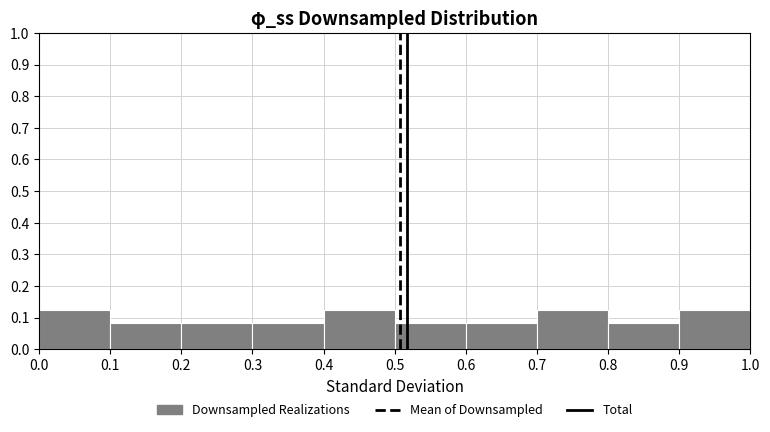

Reading left to right, transcribe this chart: for each bar, give the range it covers on the x-axis and its height. The values are not printed on the chart, so give them approximately, as read against the axis.

0.0 to 0.1: 0.13
0.1 to 0.2: 0.08
0.2 to 0.3: 0.08
0.3 to 0.4: 0.08
0.4 to 0.5: 0.13
0.5 to 0.6: 0.08
0.6 to 0.7: 0.08
0.7 to 0.8: 0.13
0.8 to 0.9: 0.08
0.9 to 1.0: 0.13